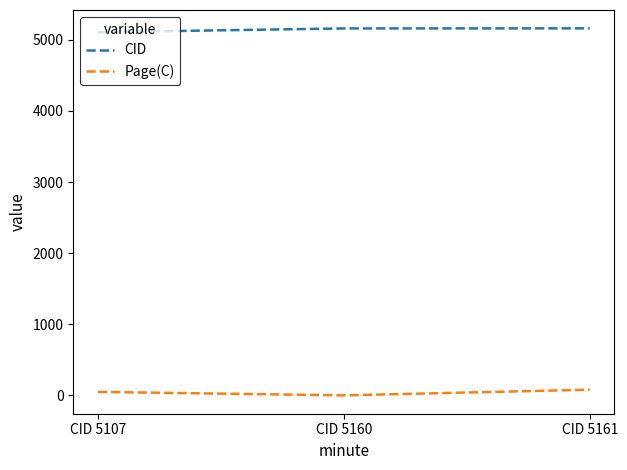

True or false: Page(C) has a value of 0 at CID 5160.

True